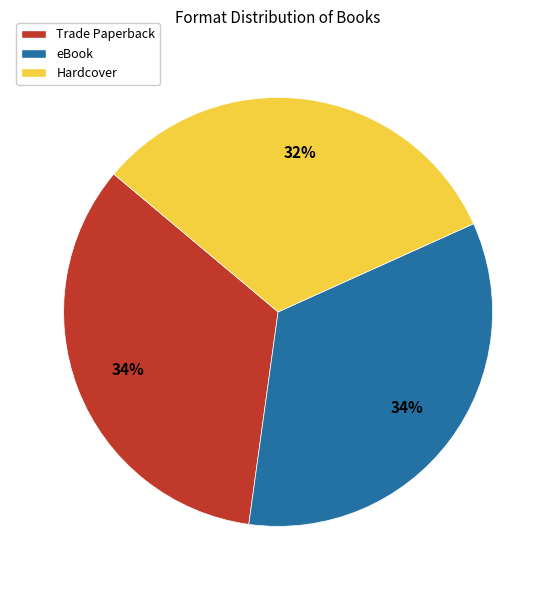

Count the number of slices in the pie.

3